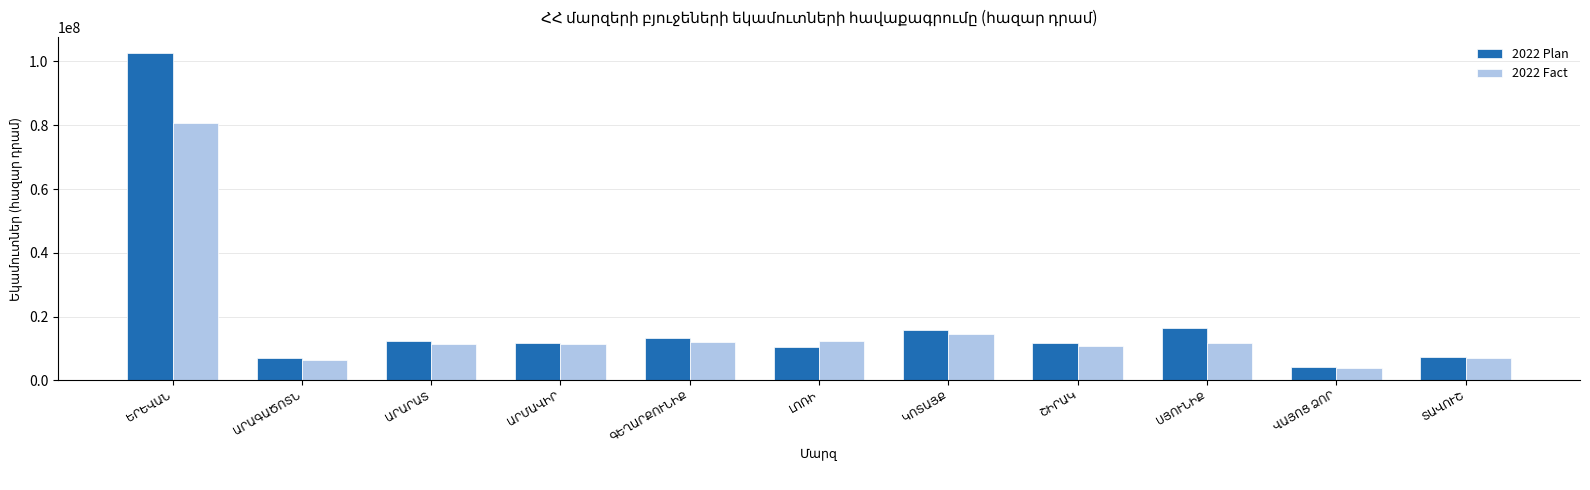

Are the bars horizontal?

No